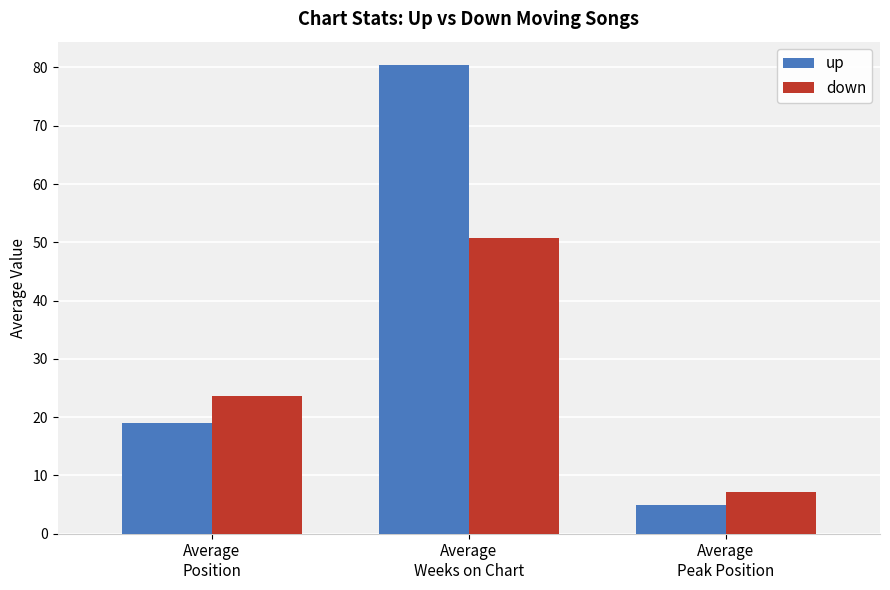

What is the average value of the up series?

34.8